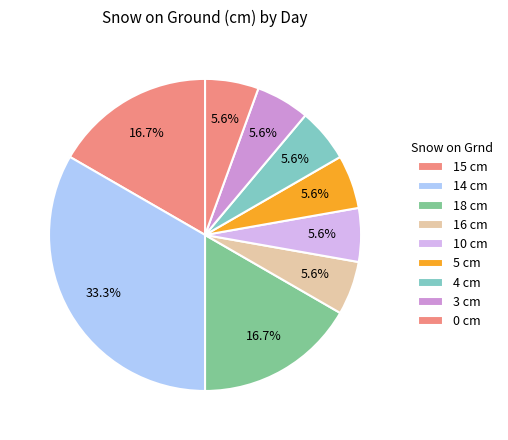

Count the number of slices in the pie.

9